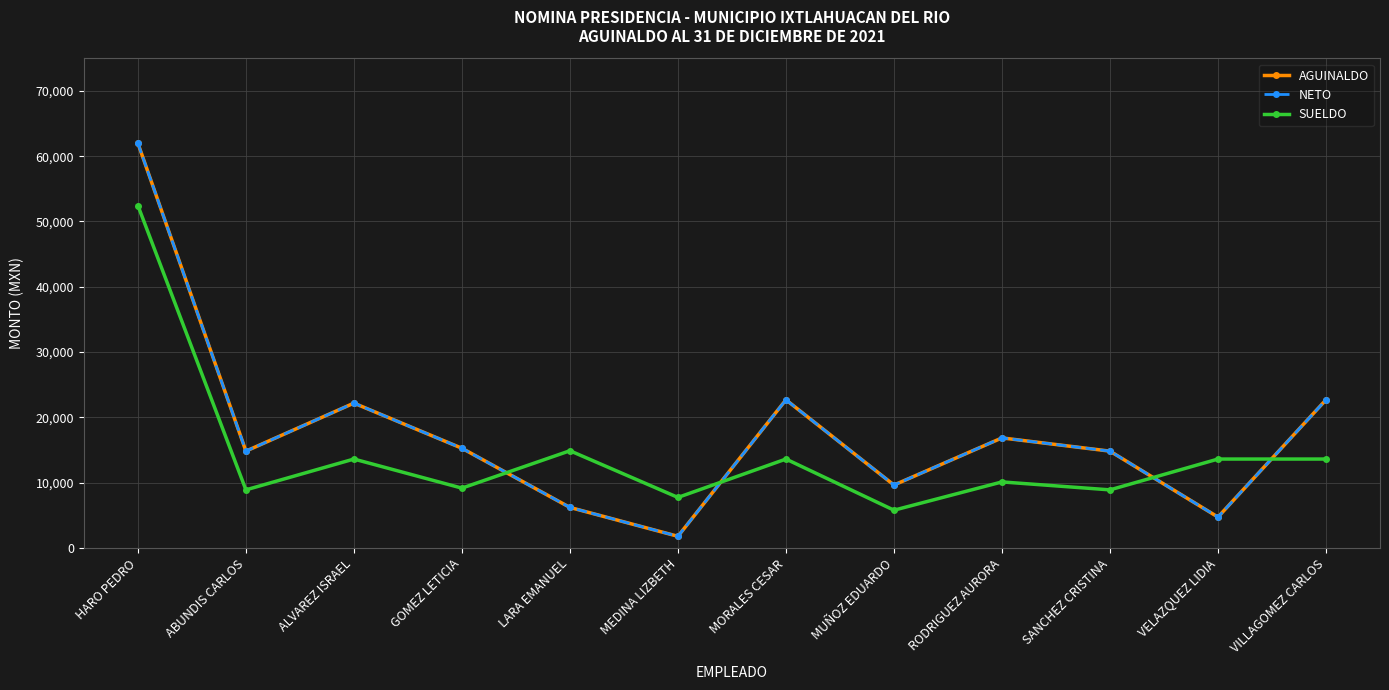

Reading left to right, transcribe all the data shown in this chart.

AGUINALDO: 61983.6	14826.0	22180.5	15266.0	6202.6	1783.5	22691.1	9634.9	16852.8	14826.0	4727.3	22691.1
NETO: 61983.6	14826.0	22180.5	15266.0	6202.6	1783.5	22691.1	9634.9	16852.8	14826.0	4727.3	22691.1
SUELDO: 52442.0	8895.6	13614.6	9159.6	14886.2	7735.8	13614.6	5780.9	10111.7	8895.6	13614.6	13614.6